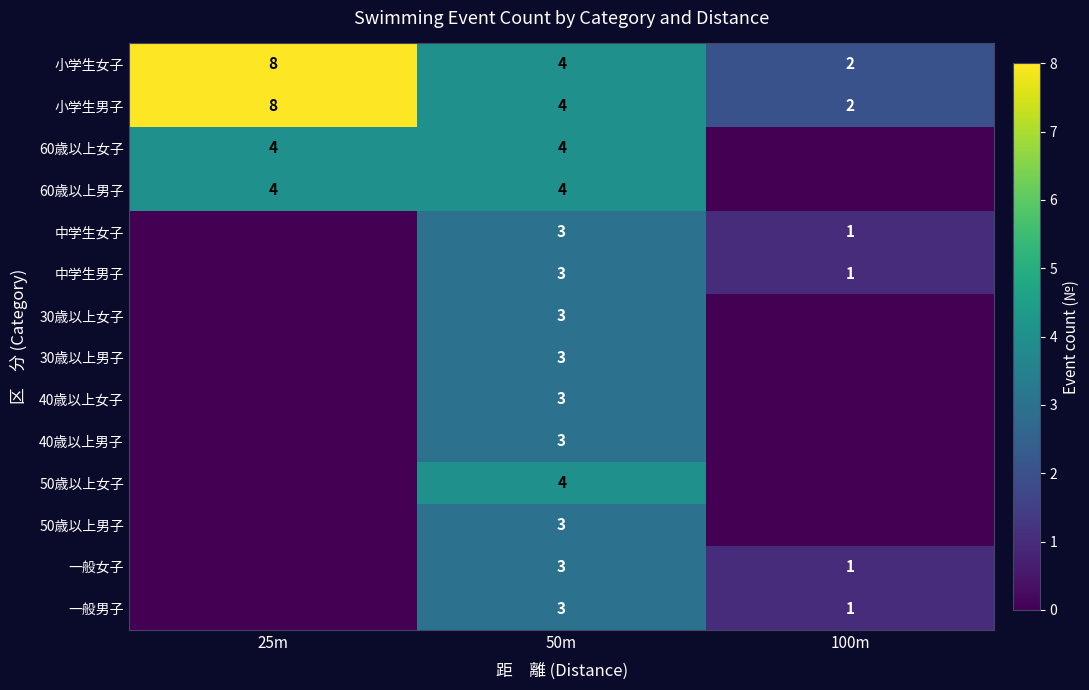

What value does the 小学生男子 series have at 50m?

4